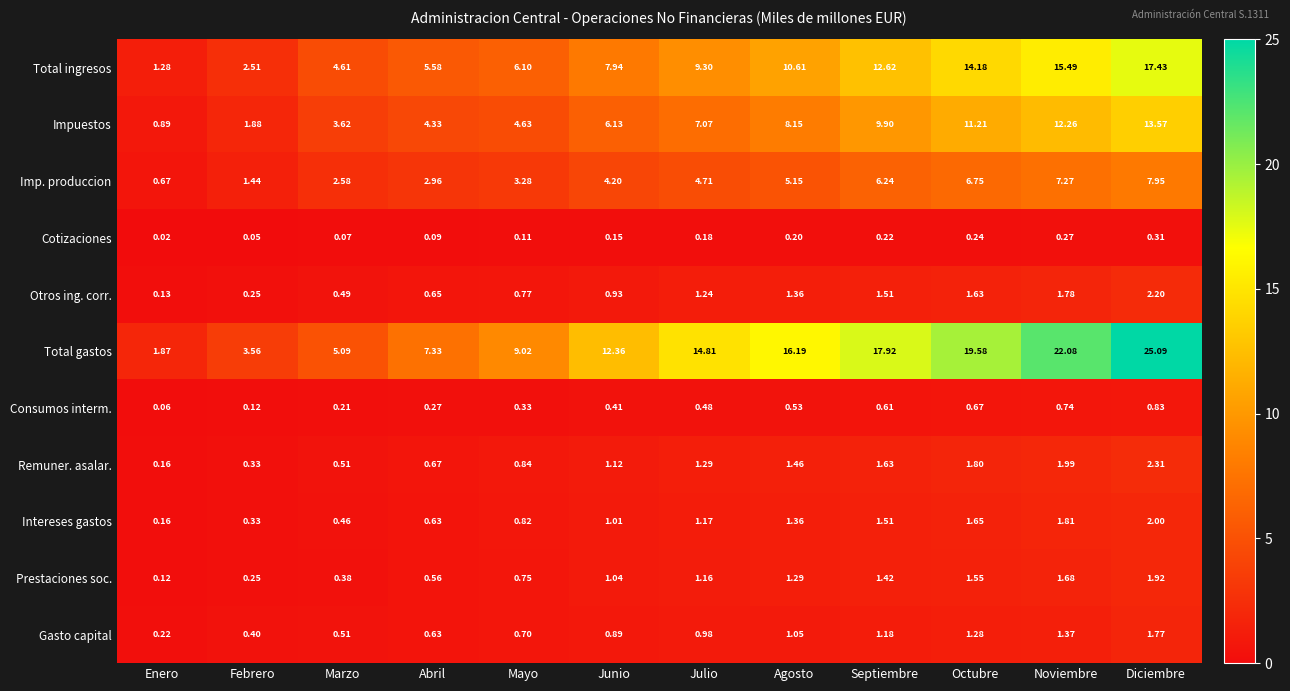

At which category does the chart reach its minimum across all series?

Enero